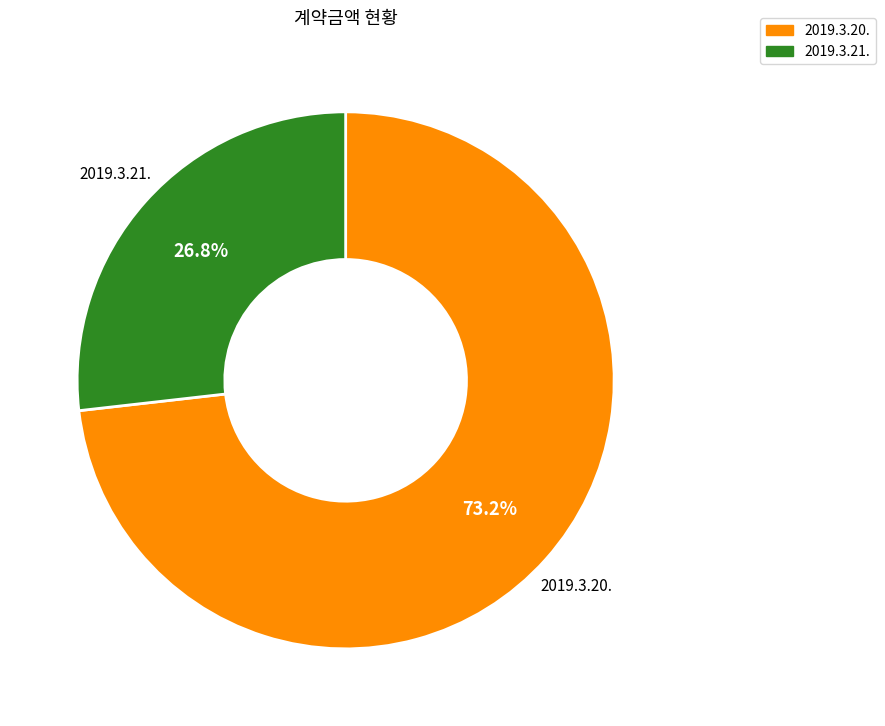

What percentage do 2019.3.21. and 2019.3.20. together represent?

100.0%